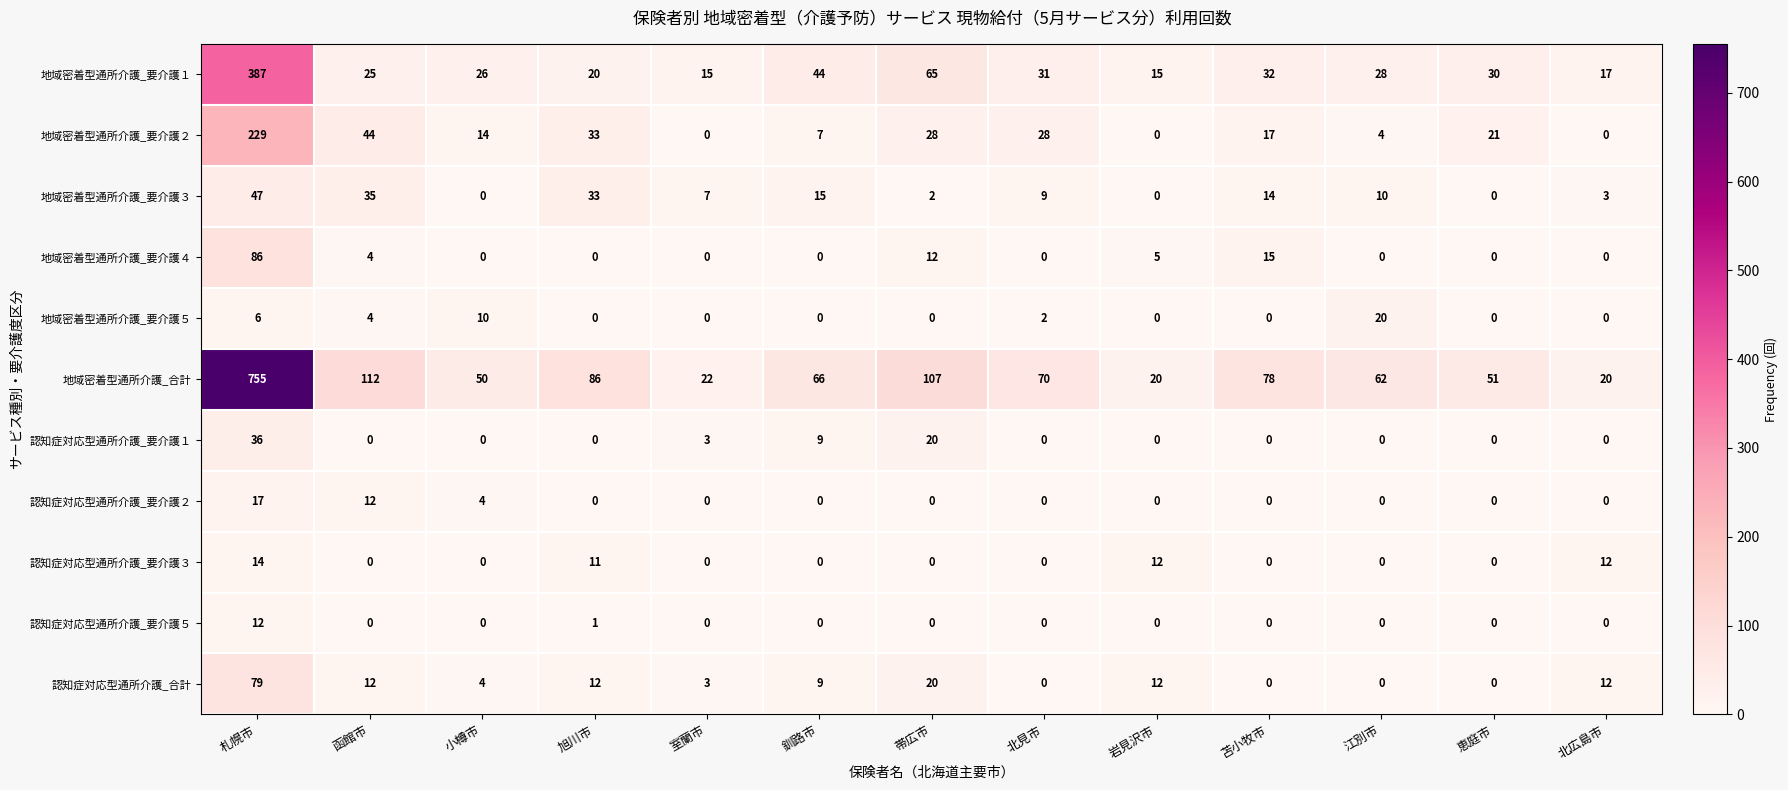

Is it true that 地域密着型通所介護_要介護１ equals 50 at 江別市?

False